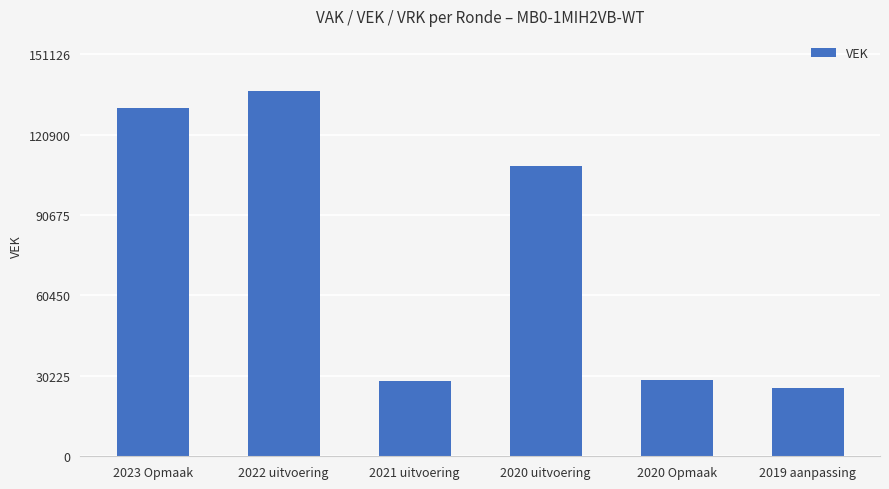

What is the minimum value shown in the chart?

25669